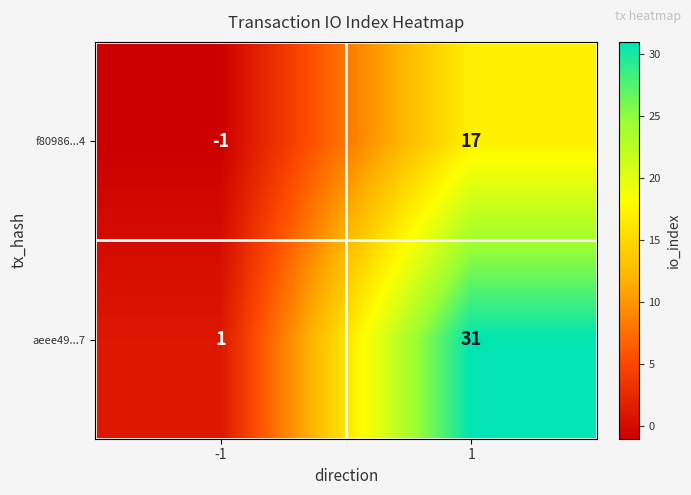

Which series has the largest total across all categories?

aeee49...7